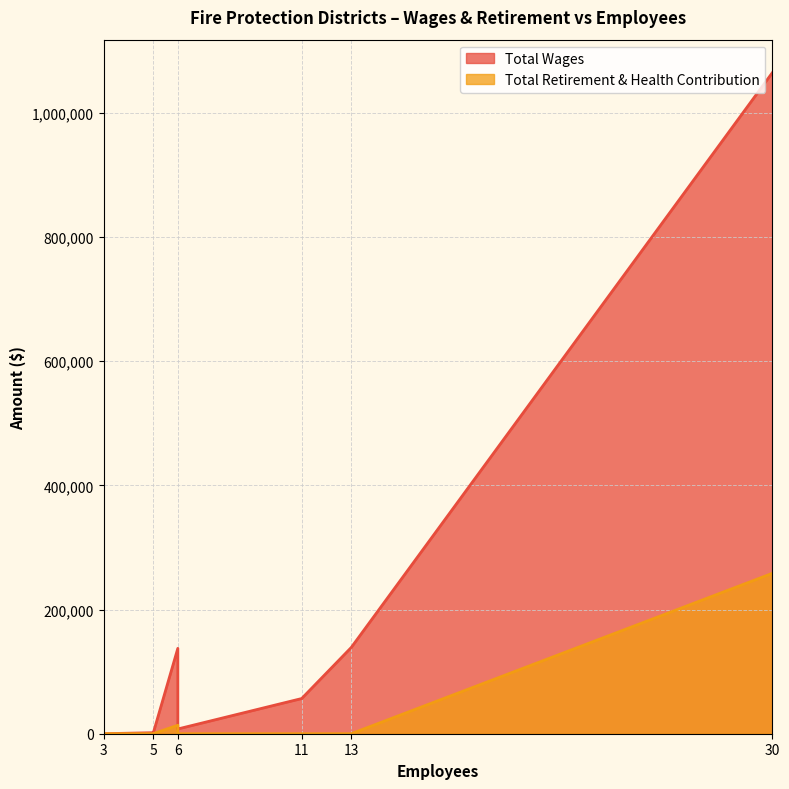

What is the sum of all Total Wages values?

1414585